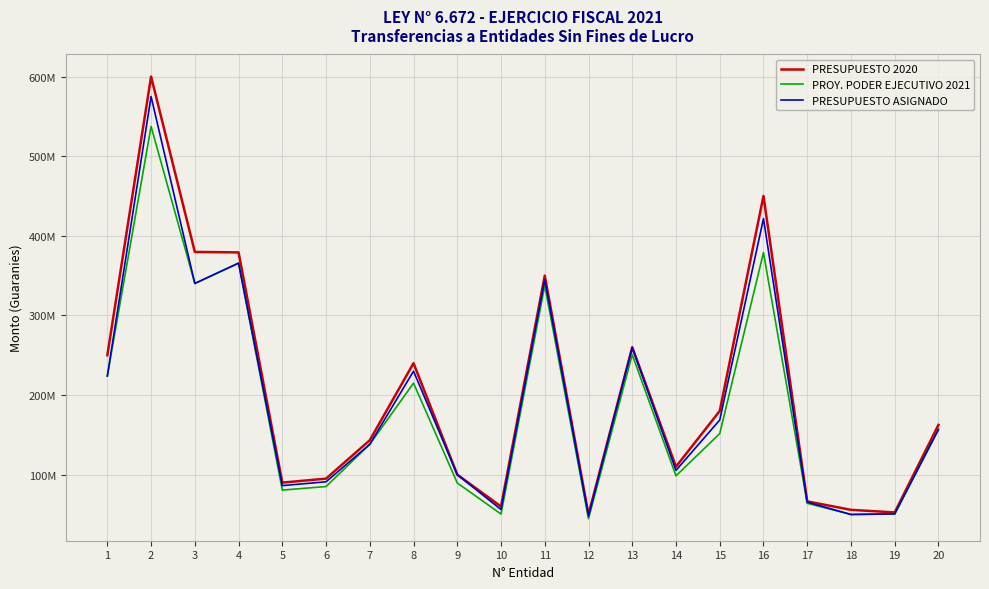

What is the difference between the PROY. PODER EJECUTIVO 2021 values at 5 and 15?

70969486